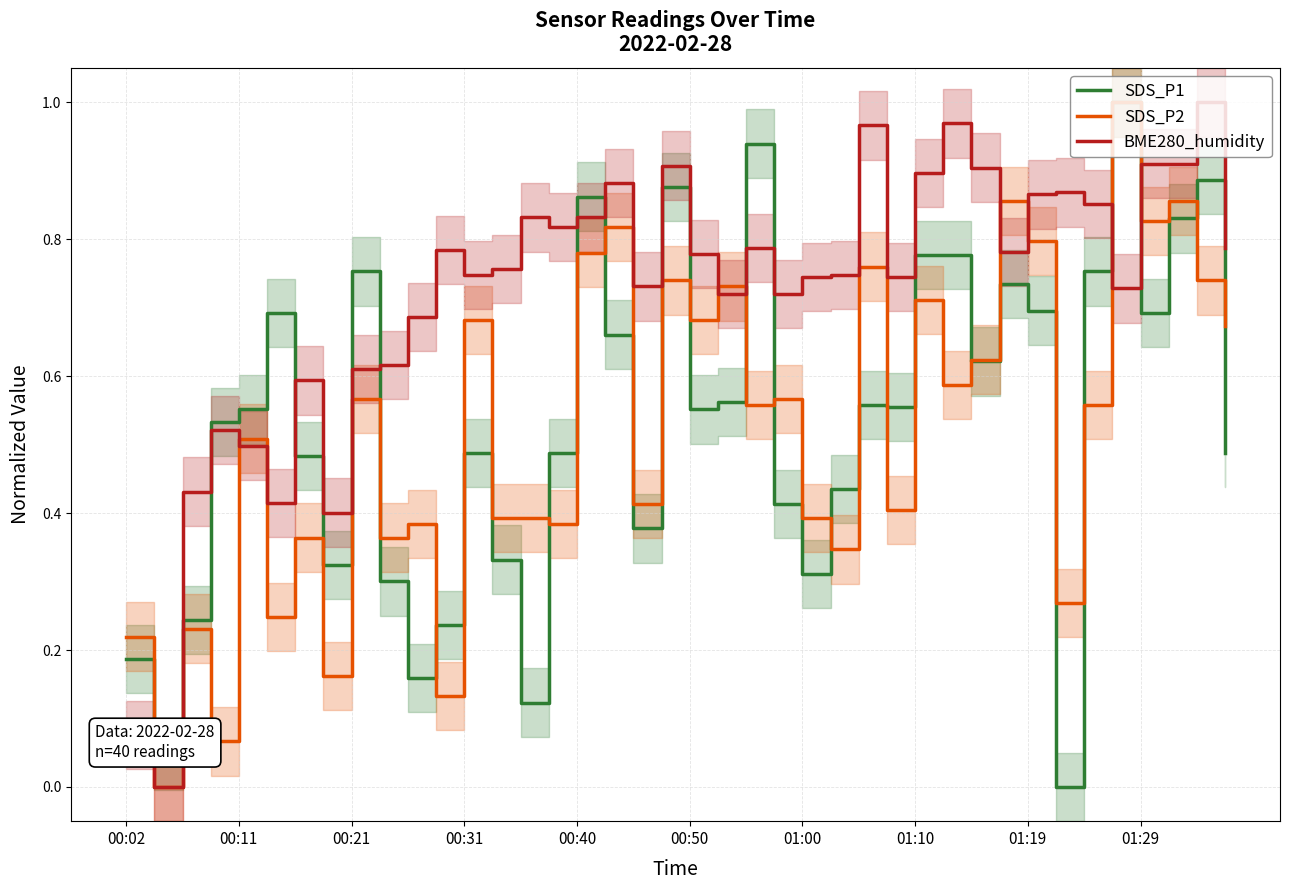

True or false: SDS_P2 has more than 2 points higher than both neighbors.

True